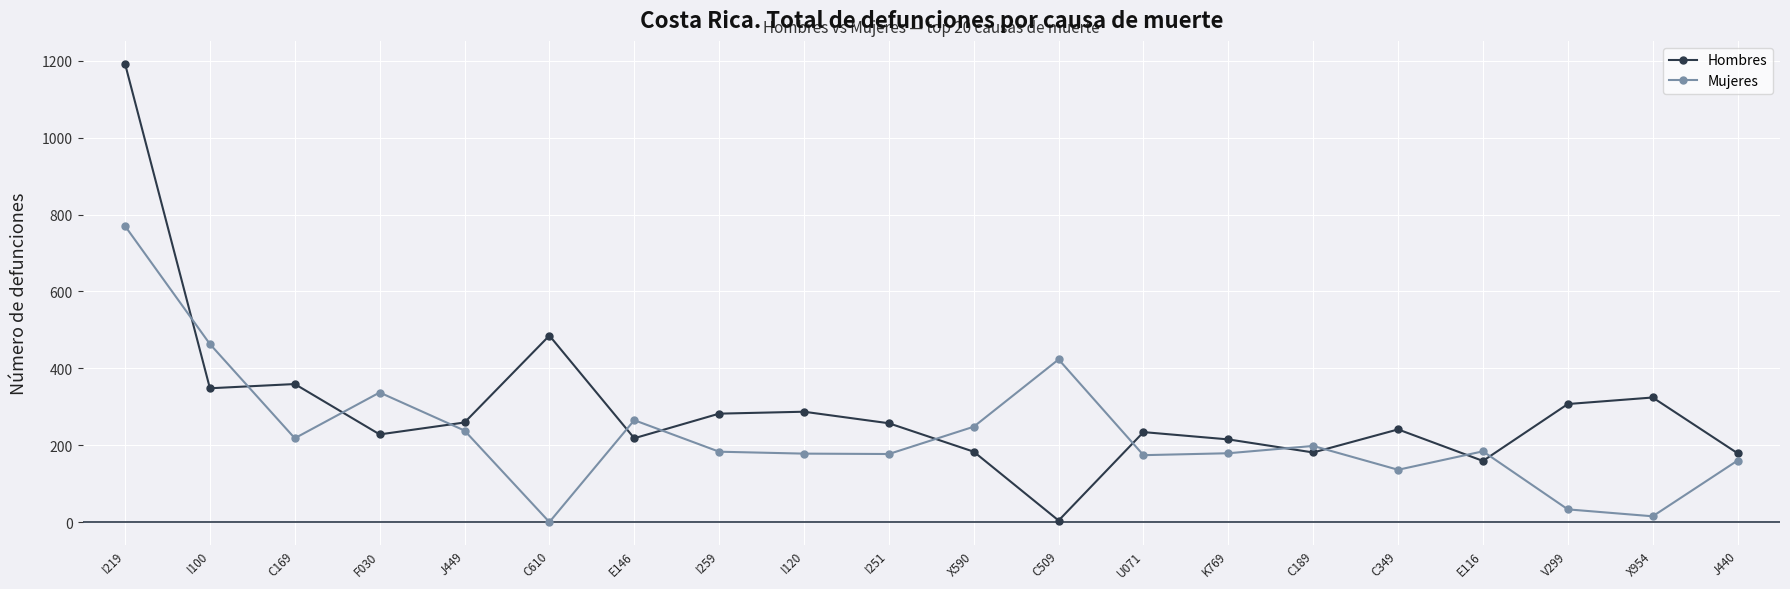

Which series changed the most between I120 and X590?

Hombres